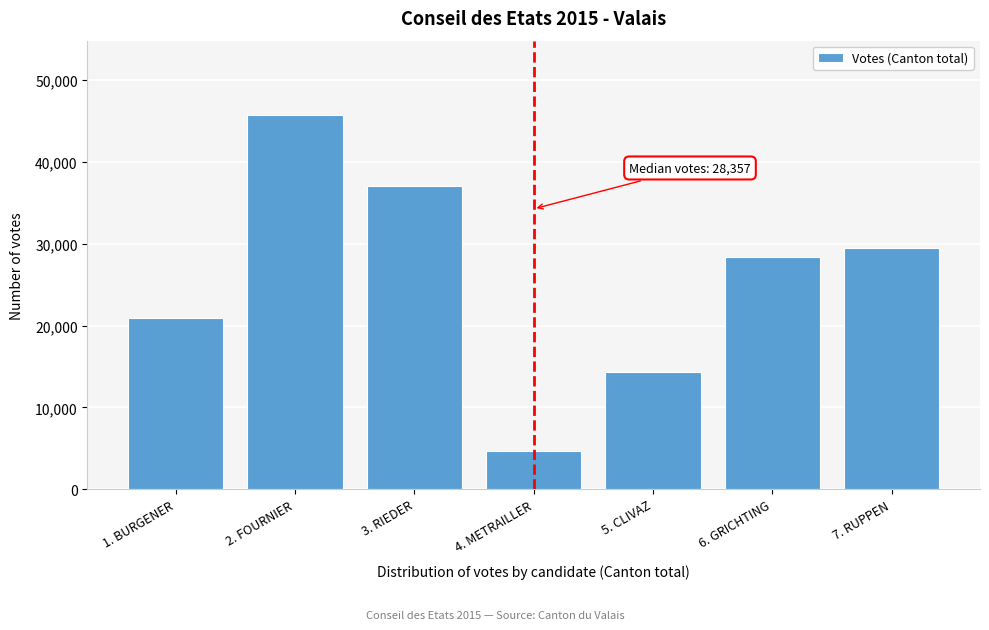

Reading left to right, list all the values displayed in this chart.

1. BURGENER=20942	2. FOURNIER=45690	3. RIEDER=37100	4. METRAILLER=4721	5. CLIVAZ=14369	6. GRICHTING=28357	7. RUPPEN=29539